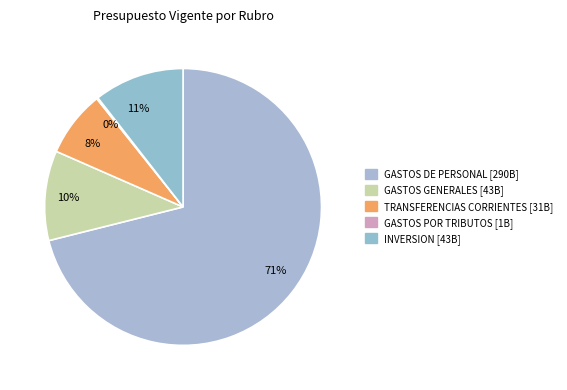

Which slice is the largest?

71%